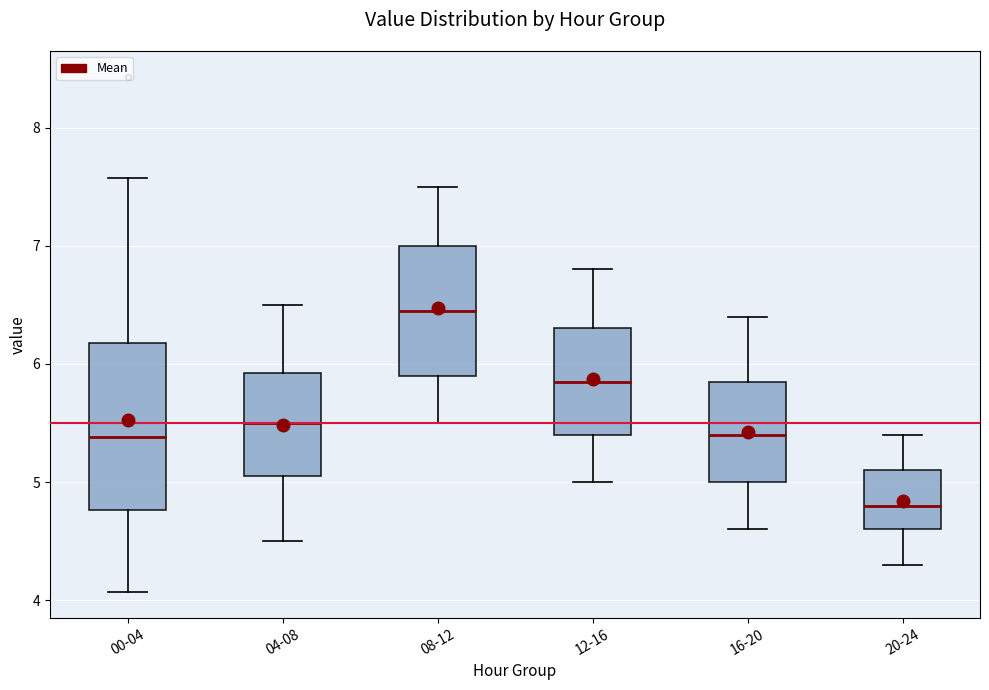

Where is the lower edge of the box for 12-16 on the y-axis? The values are not printed on the chart, so give them approximately, as read against the axis.

5.4